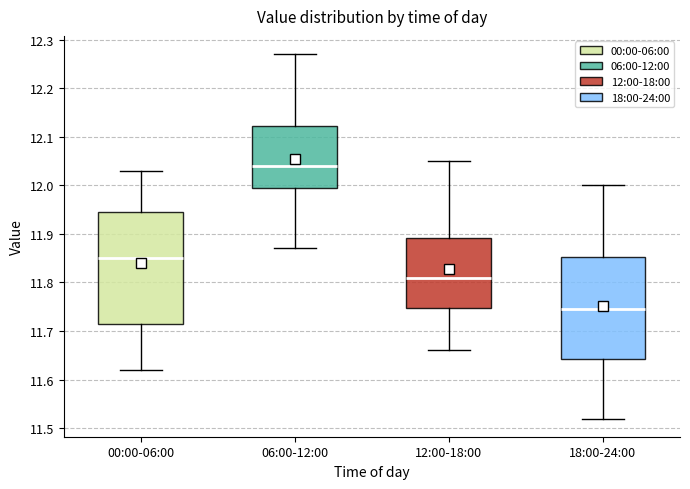

Reading left to right, read every box against the y-axis: the position of its median line, the range the box covers, and the ends of its whiskers. The values are not printed on the chart, so give them approximately, as read against the axis.

00:00-06:00: median 11.85, box 11.72 to 11.95, whiskers 11.62 to 12.03
06:00-12:00: median 12.04, box 12.00 to 12.12, whiskers 11.87 to 12.27
12:00-18:00: median 11.81, box 11.75 to 11.89, whiskers 11.66 to 12.05
18:00-24:00: median 11.75, box 11.64 to 11.85, whiskers 11.52 to 12.00